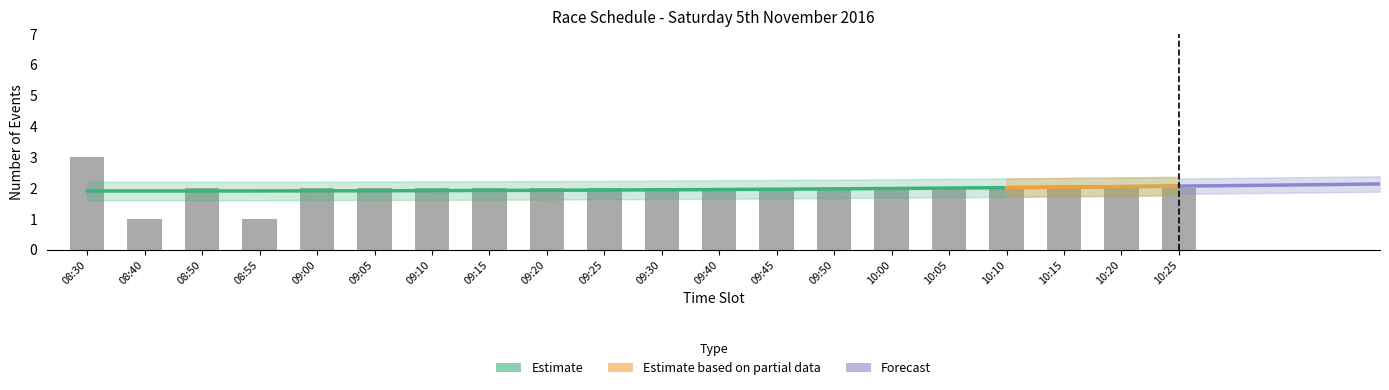

Count the values in the range 2 to 3.

18